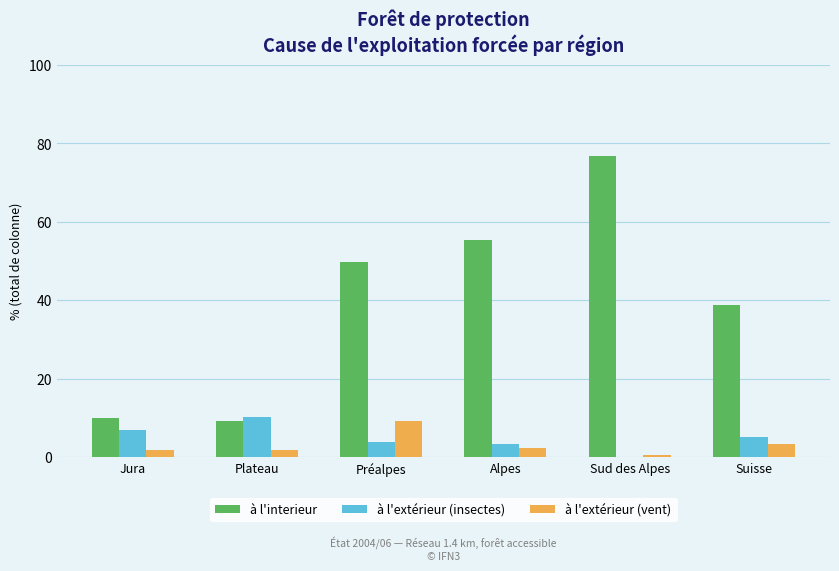

What is the sum of all à l'extérieur (vent) values?

19.0